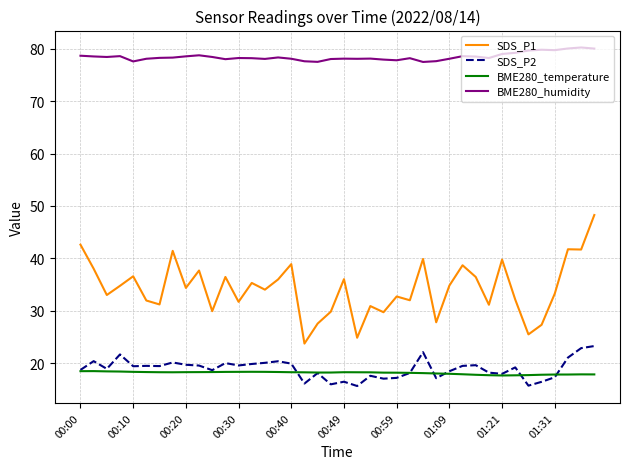

How many lines are shown in the chart?

4